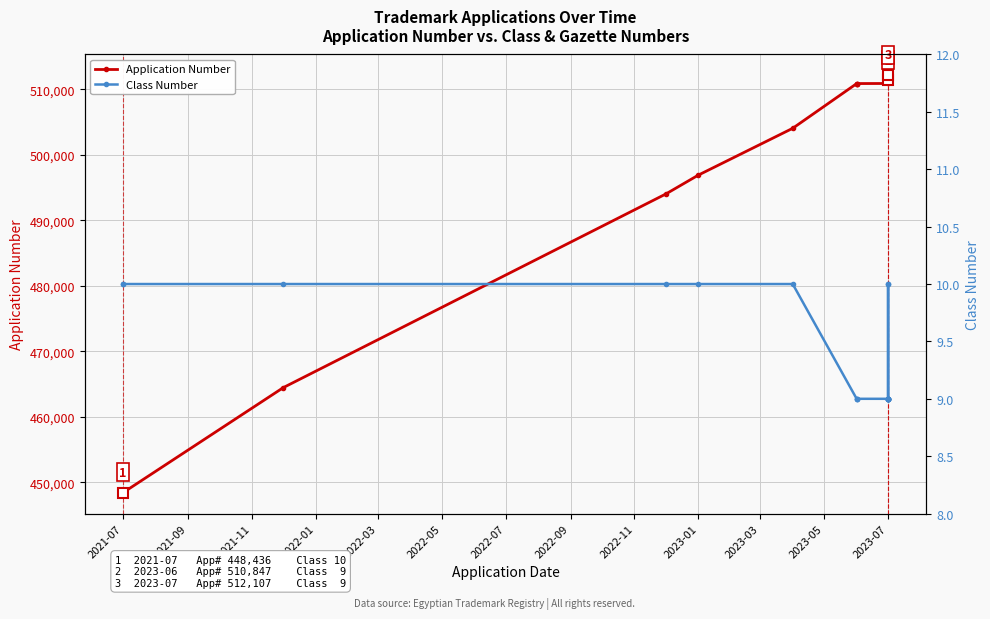

What is the greatest value displayed?

512107